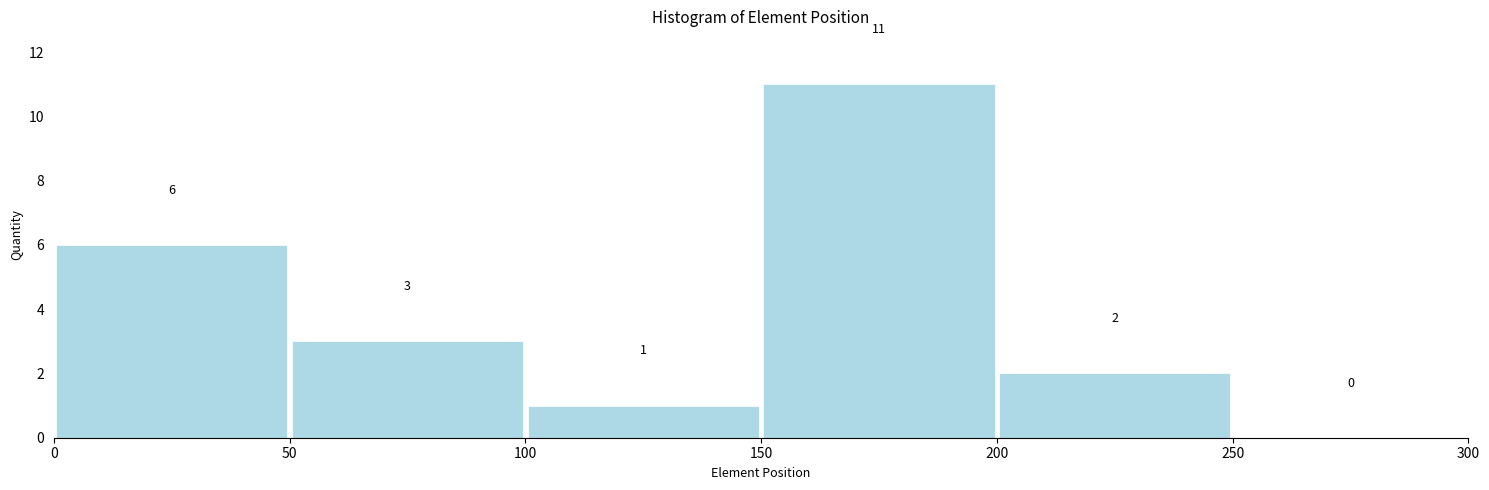

Reading left to right, list every bar in this chart as the range it spans on the x-axis followed by its height.

0 to 50: 6
50 to 100: 3
100 to 150: 1
150 to 200: 11
200 to 250: 2
250 to 300: 0